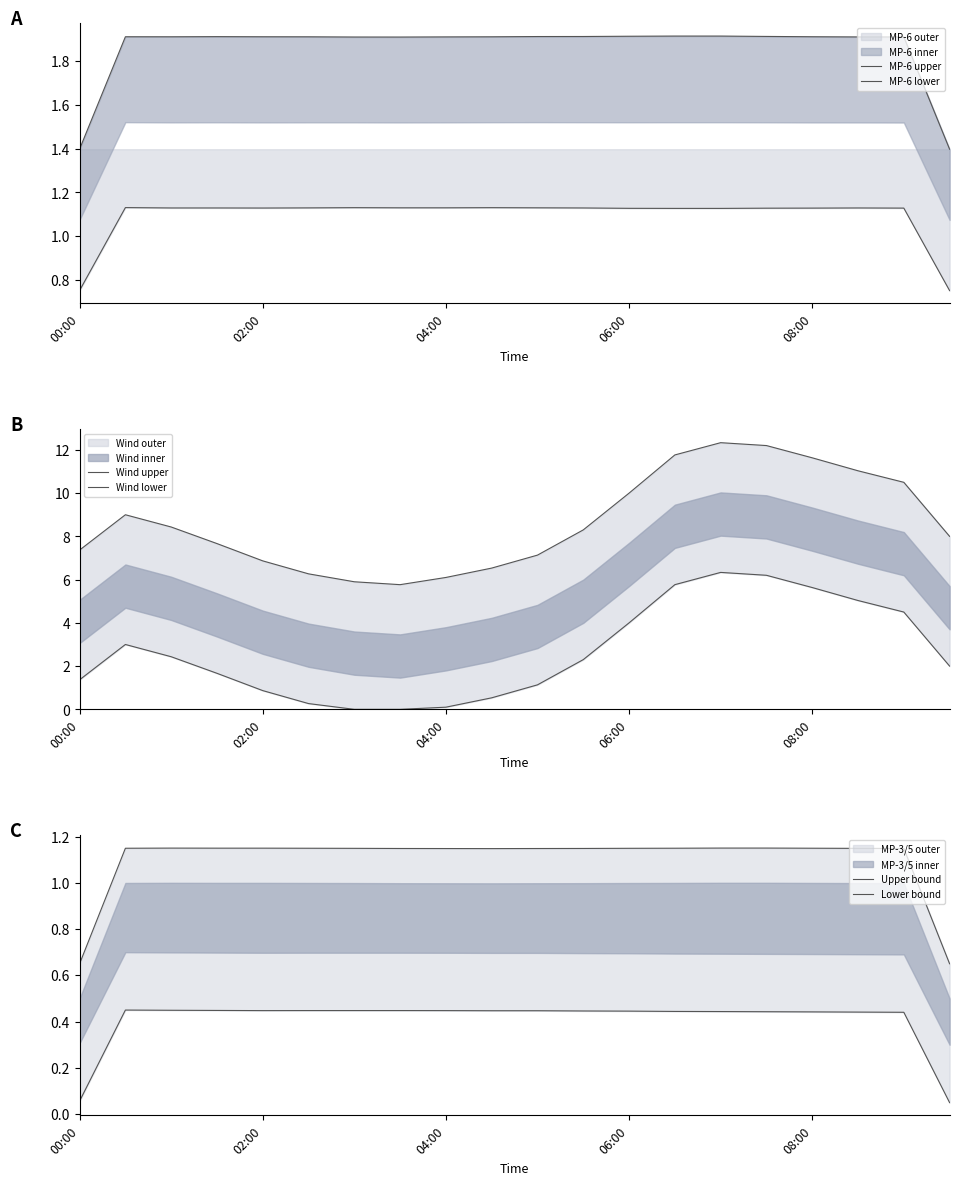

Is it true that MP-6 upper equals 0.4 at 06:00?

False